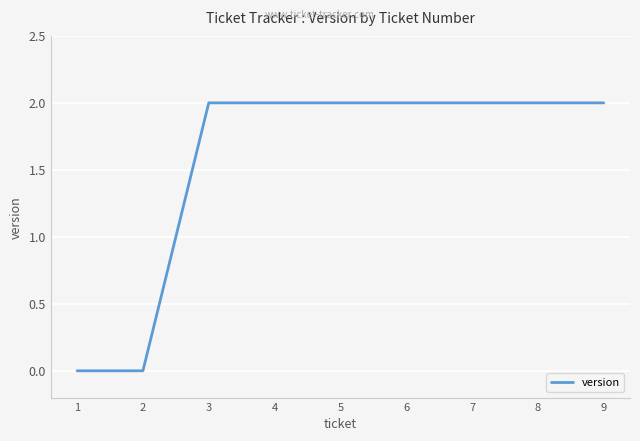

Reading right to left, extract all data points from this chart.

2	2	2	2	2	2	2	0	0